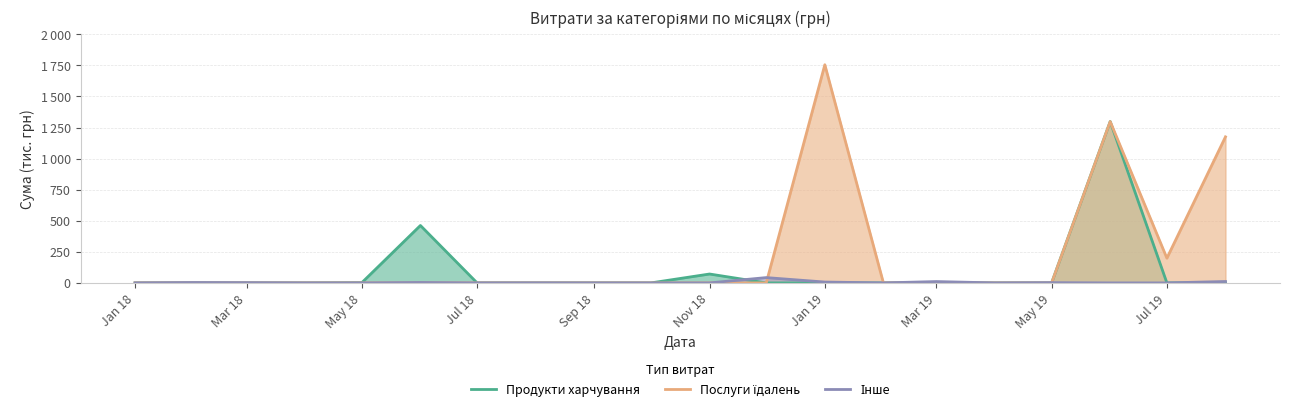

True or false: Продукти харчування and Послуги їдалень cross at least once.

False